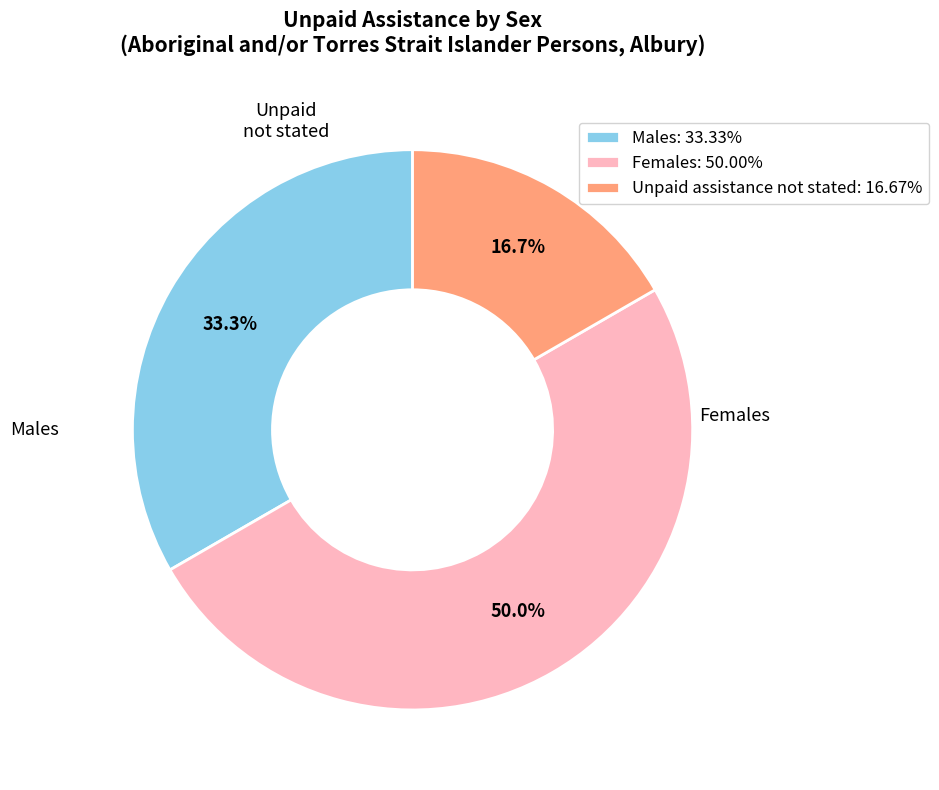

Approximately how many times larger is the value at Unpaid assistance not stated: 16.67% compared to Males: 33.33%?

0.5